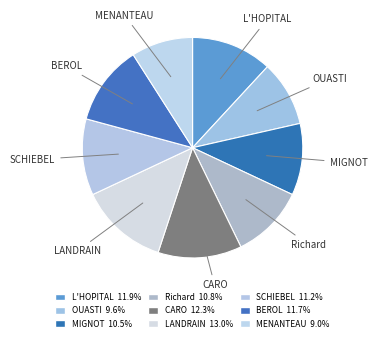

How many slices are in this pie chart?

9